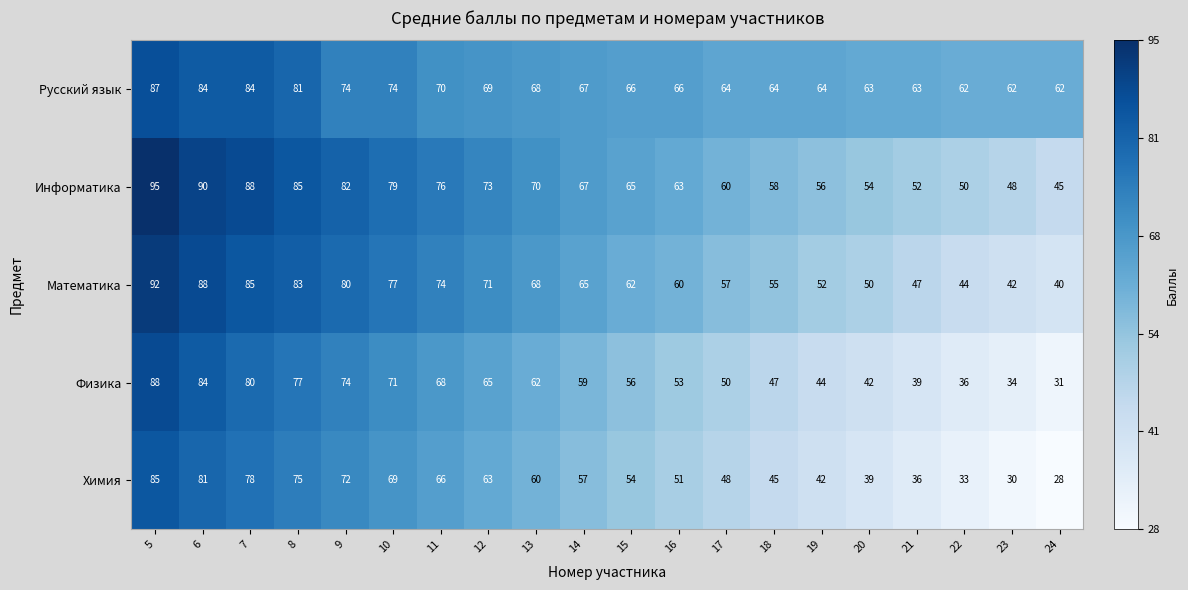

The Математика series shows 77 at 18. True or false?

False